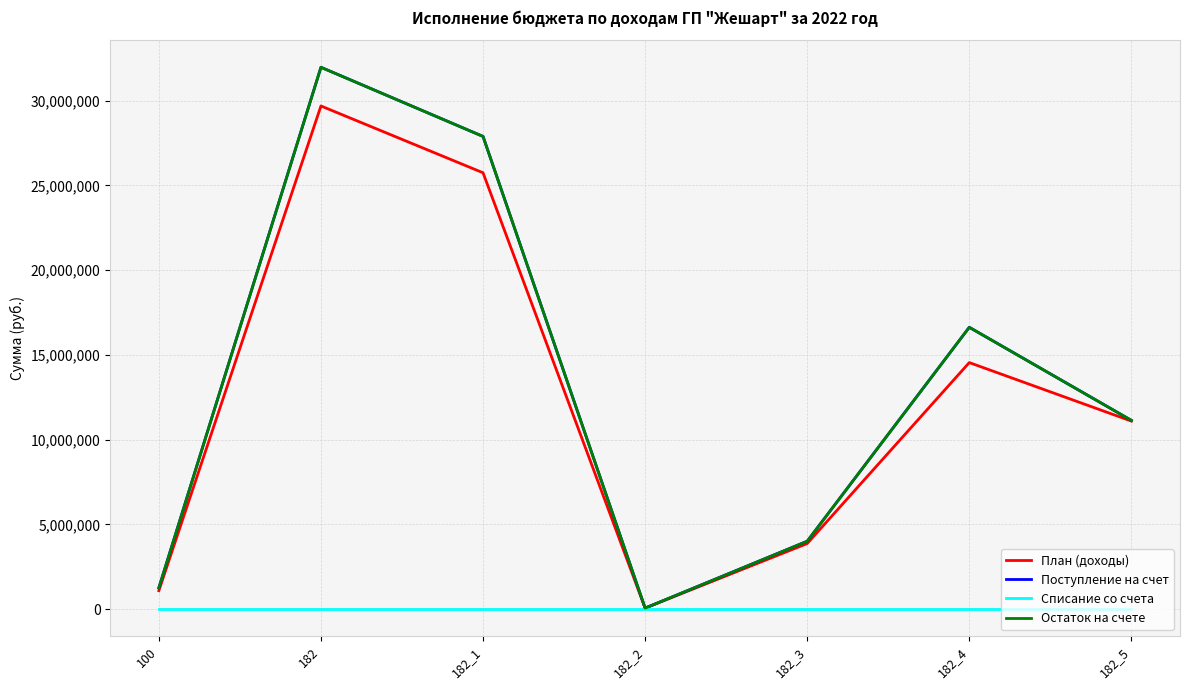

Does the chart display data point markers on the line(s)?

No